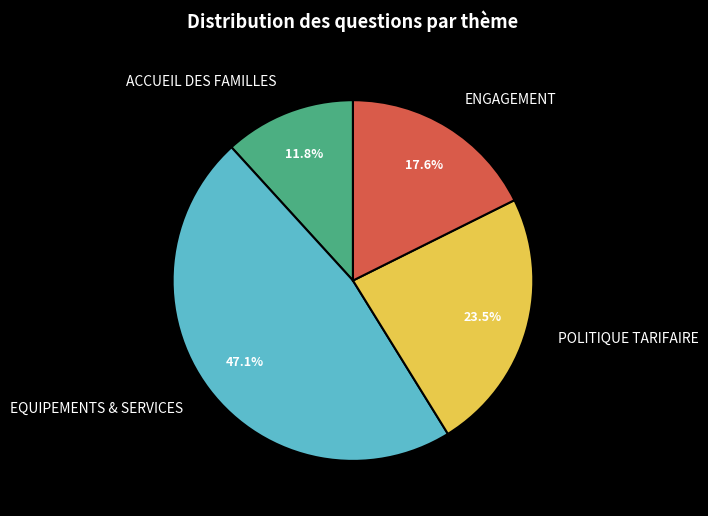

What percentage is NOT represented by ACCUEIL DES FAMILLES?

88.2%